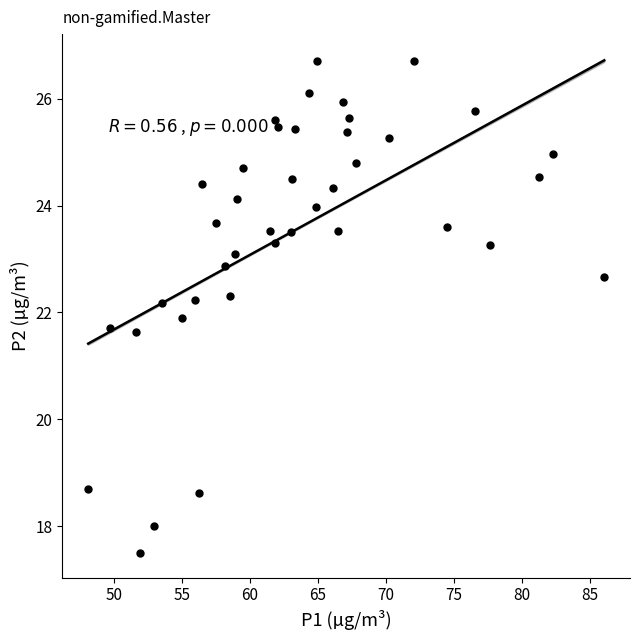

What is the range of X values (max minus min)?

37.9